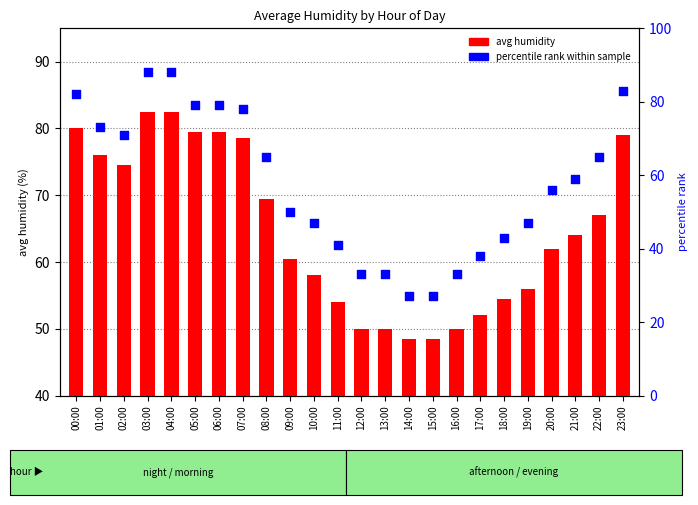

Which series has the largest total across all categories?

avg humidity